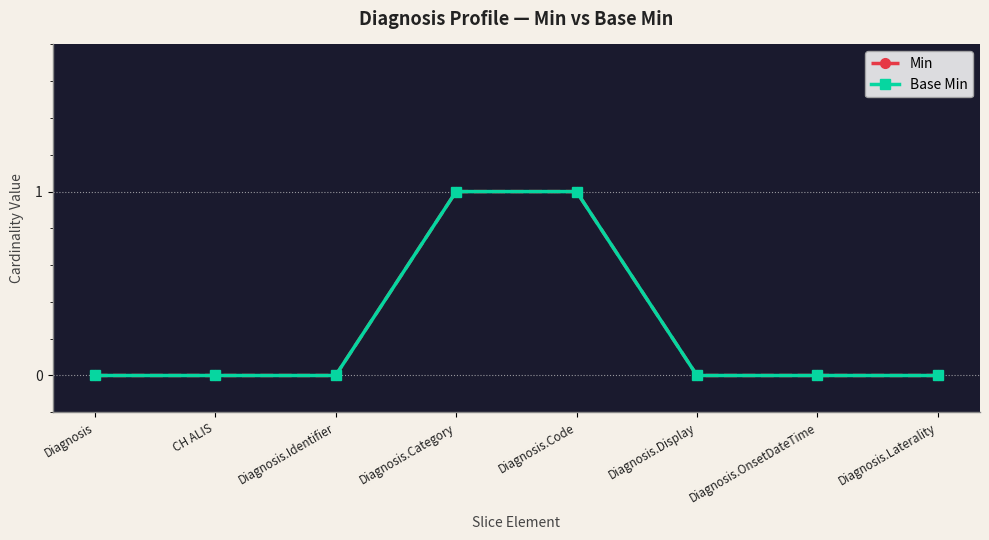

Rank the categories by Min value from highest to lowest.

Diagnosis.Category, Diagnosis.Code, Diagnosis, CH ALIS, Diagnosis.Identifier, Diagnosis.Display, Diagnosis.OnsetDateTime, Diagnosis.Laterality